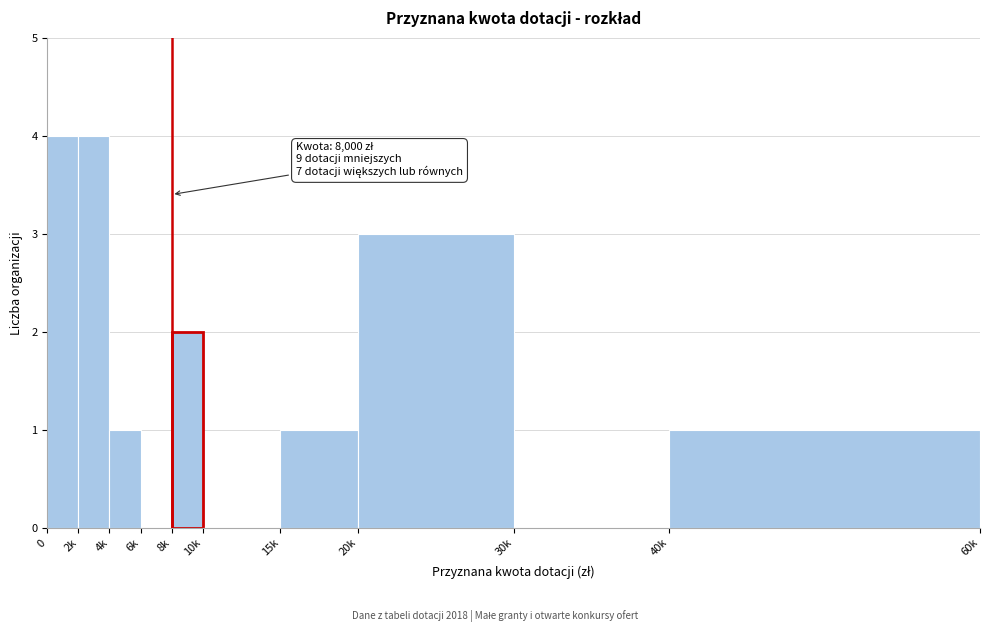

Reading left to right, transcribe all the data shown in this chart.

0=4	2k=4	4k=1	6k=0	8k=2	10k=0	15k=1	20k=3	30k=0	40k=1